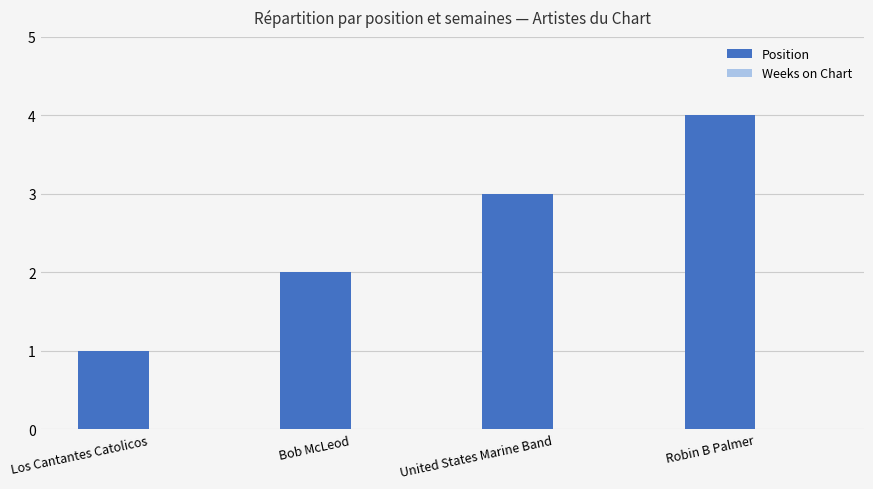

What is the ratio of the value at Los Cantantes Catolicos to the value at United States Marine Band?

0.3